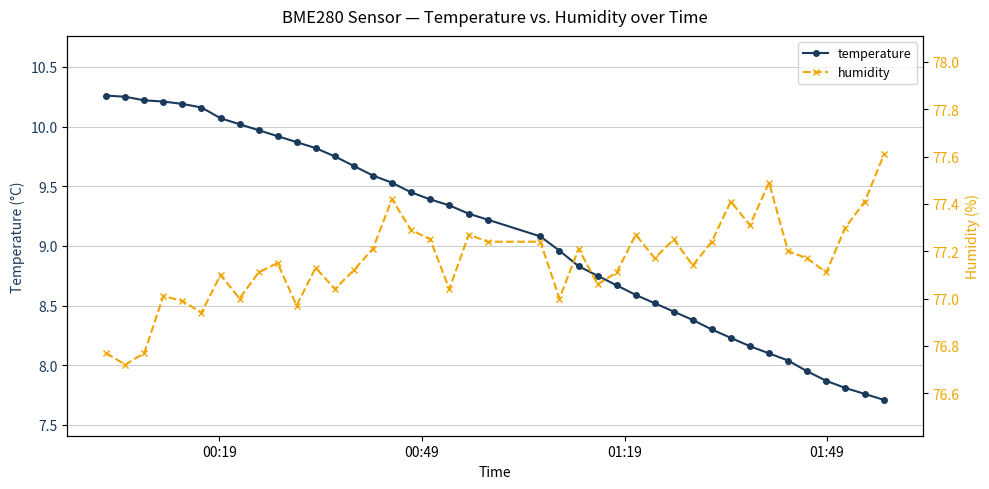

What is the minimum value for temperature?

7.7